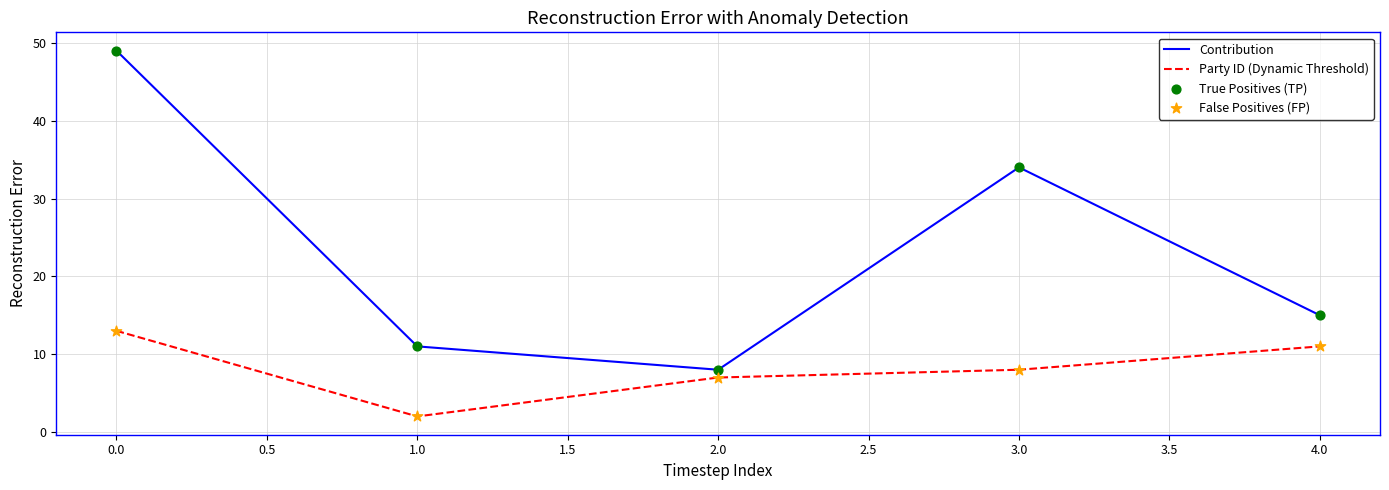

Which series has the largest total across all categories?

Contribution